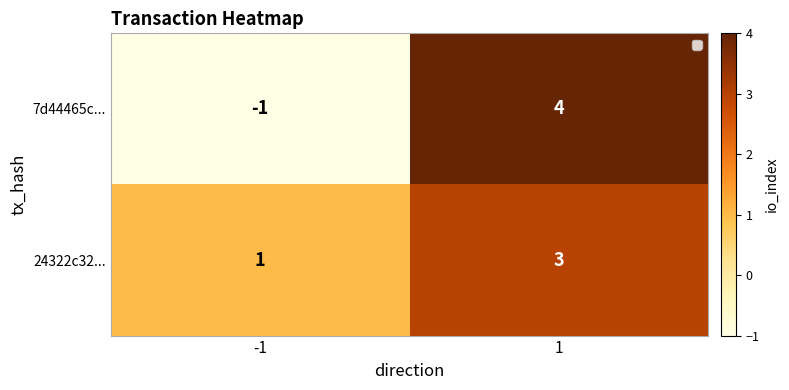

What is the sum of all 7d44465c... values?

3